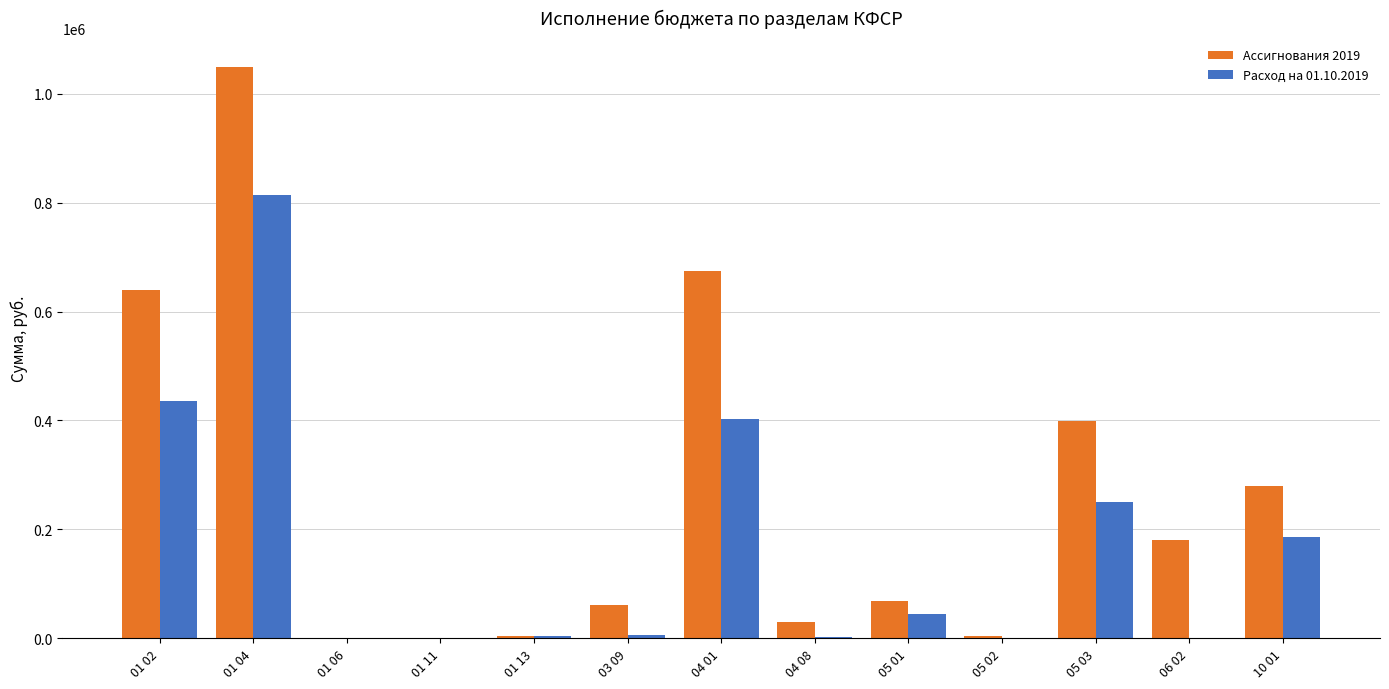

Is the value of Расход на 01.10.2019 at 10 01 greater than the value of Ассигнования 2019 at 10 01?

No